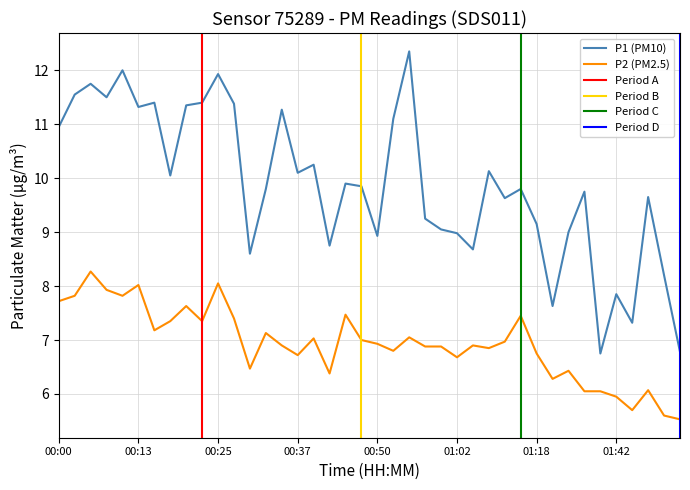

What is the difference between the maximum and second lowest values in the P1 series?

5.6